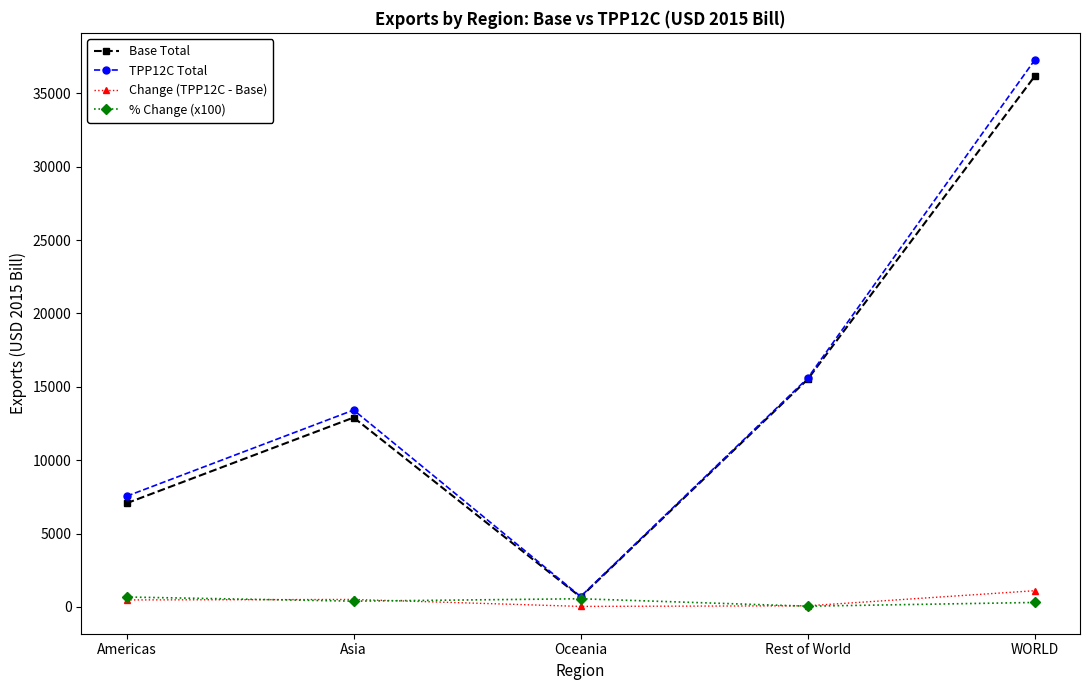

True or false: TPP12C Total has more than 1 interior local peaks.

False